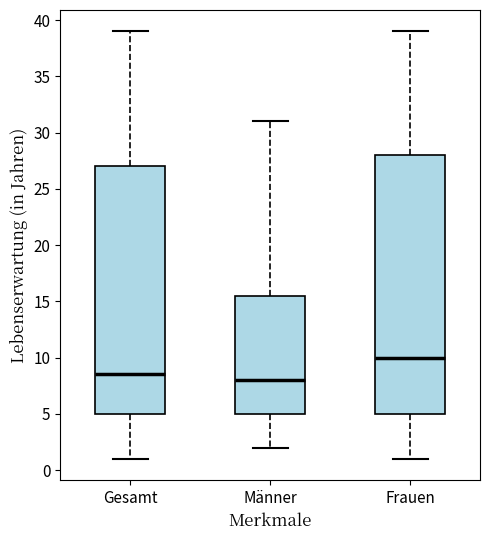

Reading left to right, read every box against the y-axis: the position of its median line, the range the box covers, and the ends of its whiskers. The values are not printed on the chart, so give them approximately, as read against the axis.

Gesamt: median 8.5, box 5.0 to 27.0, whiskers 1.0 to 39.0
Männer: median 8.0, box 5.0 to 15.5, whiskers 2.0 to 31.0
Frauen: median 10.0, box 5.0 to 28.0, whiskers 1.0 to 39.0